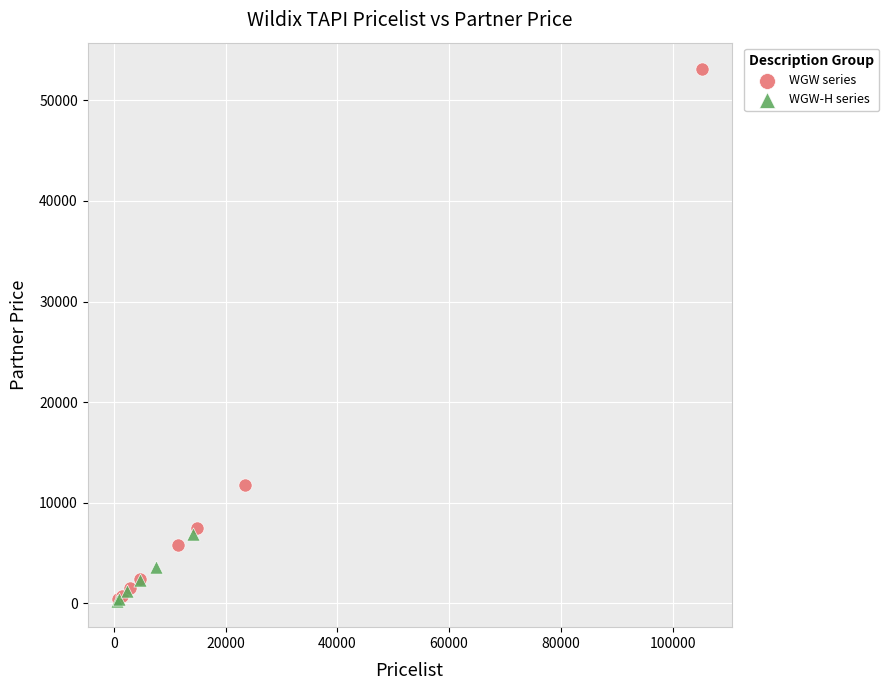

Which series reaches the maximum Y coordinate?

WGW series